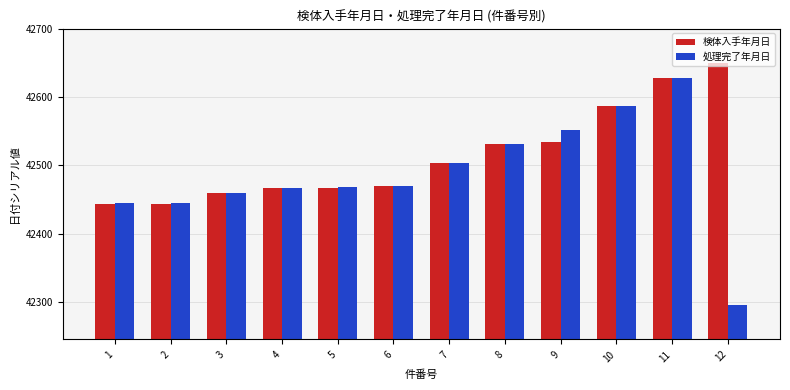

Count the number of data series in this chart.

2